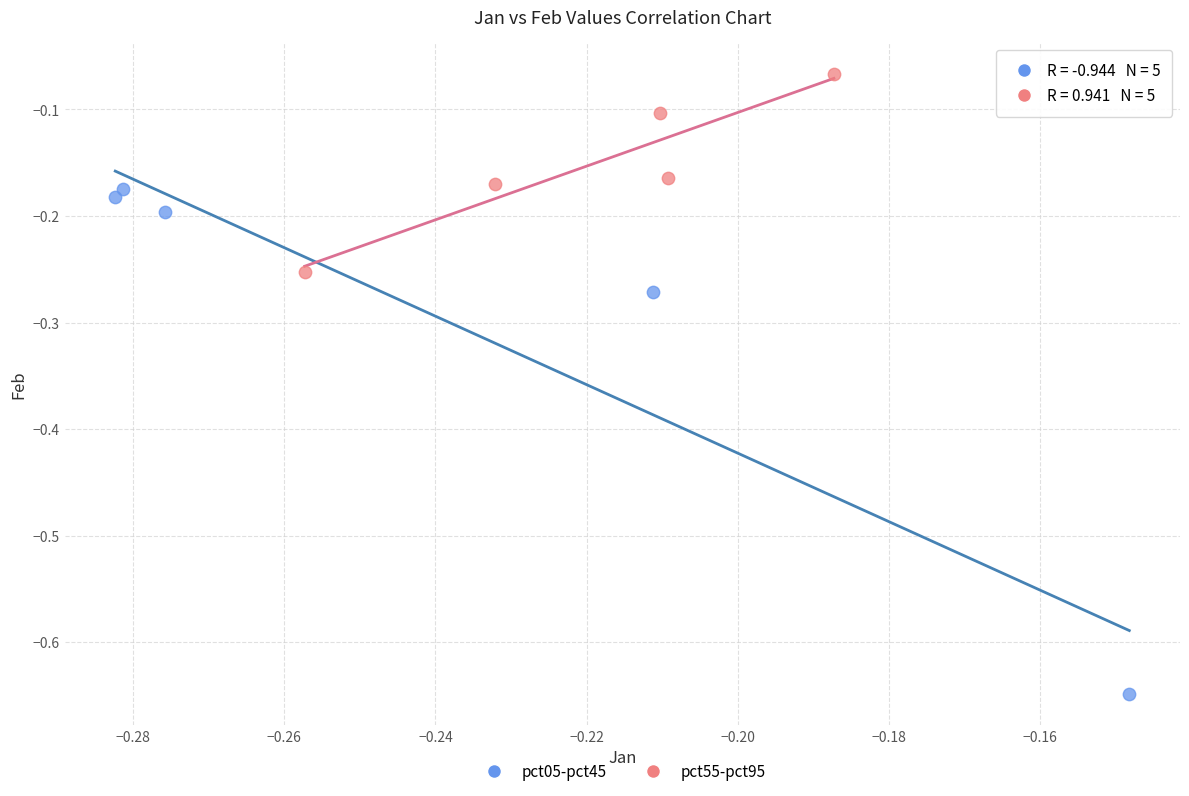

Which series contains the lowest Y value?

pct05-pct45